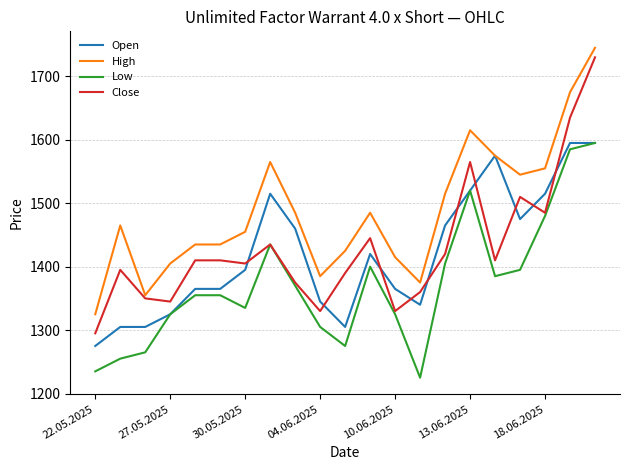

What is the maximum value shown in the chart?

1745